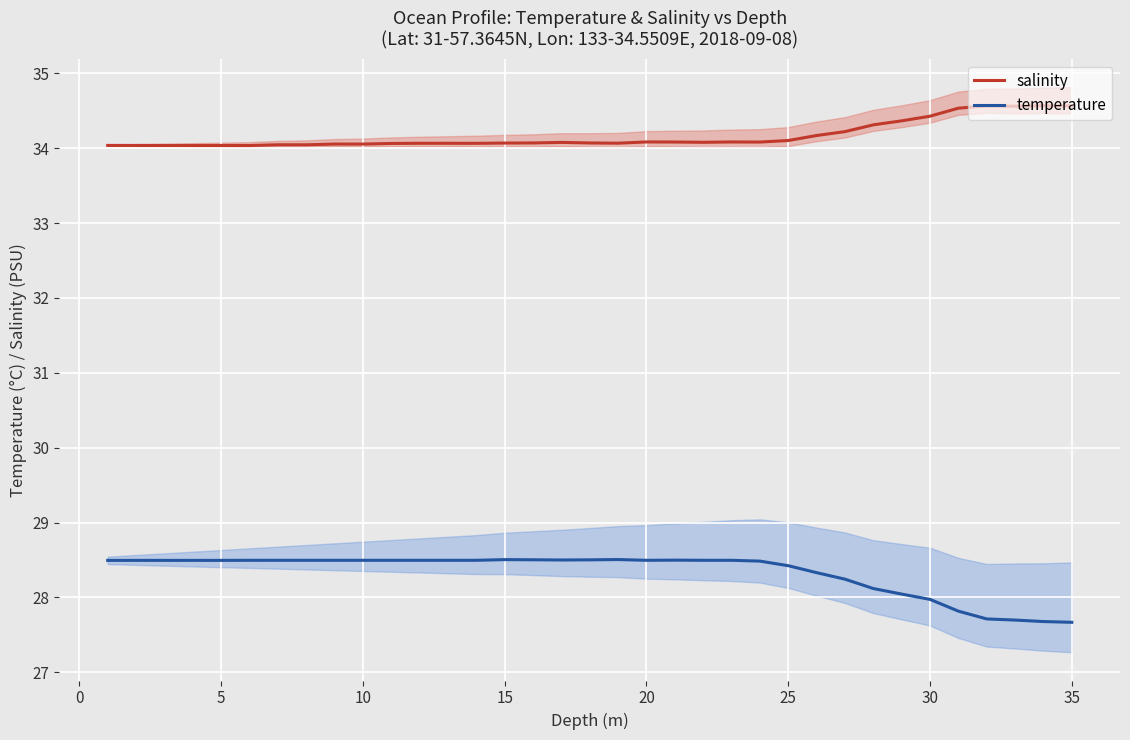

What is the maximum value for salinity?

34.6